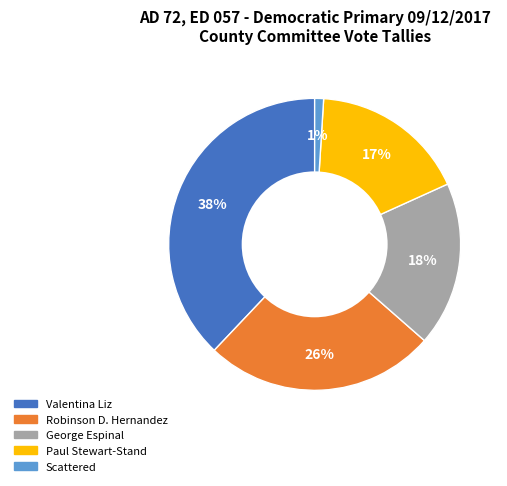

How many slices are in this pie chart?

5